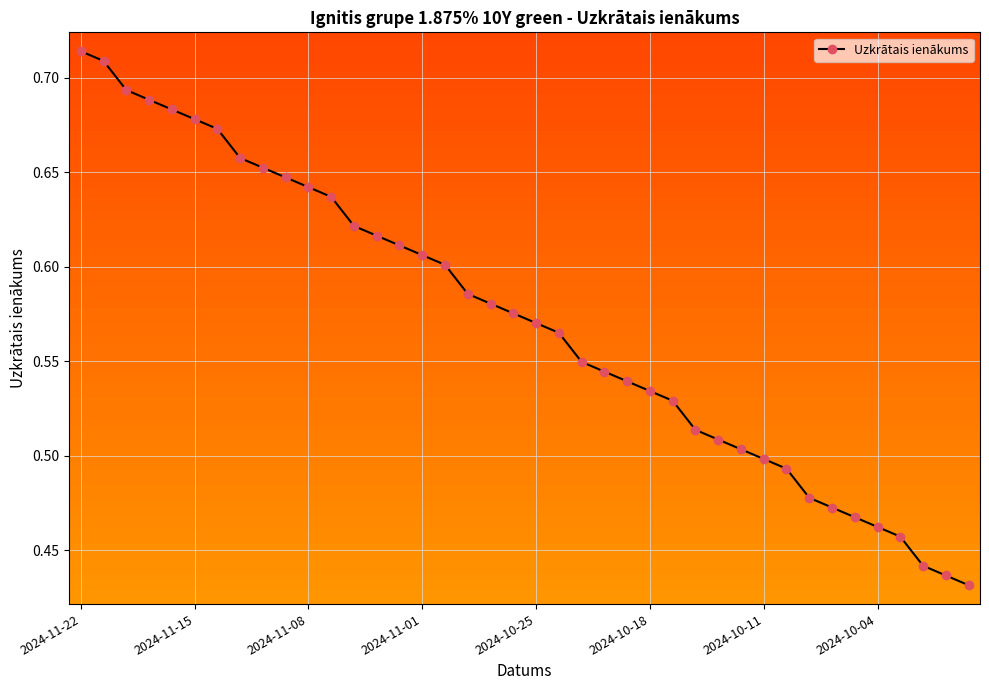

Count the values in the range 0 to 1.

40